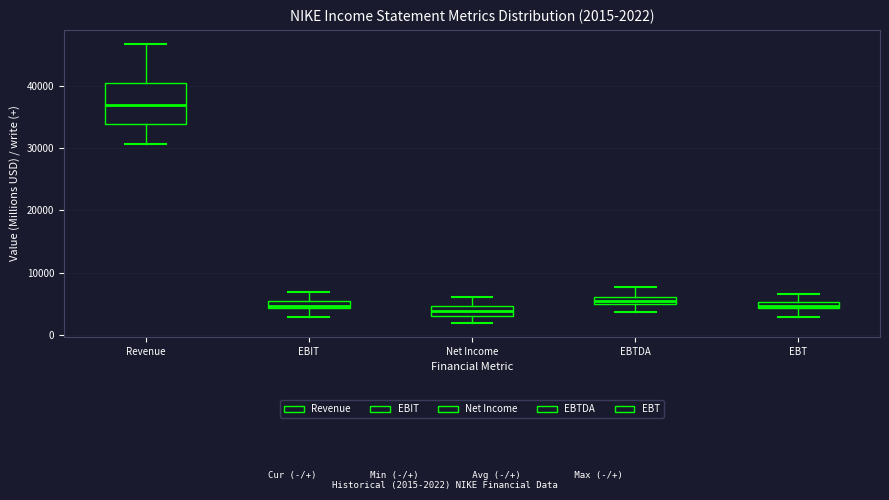

Which box is the tallest, from its lower edge to its upper edge?

Revenue